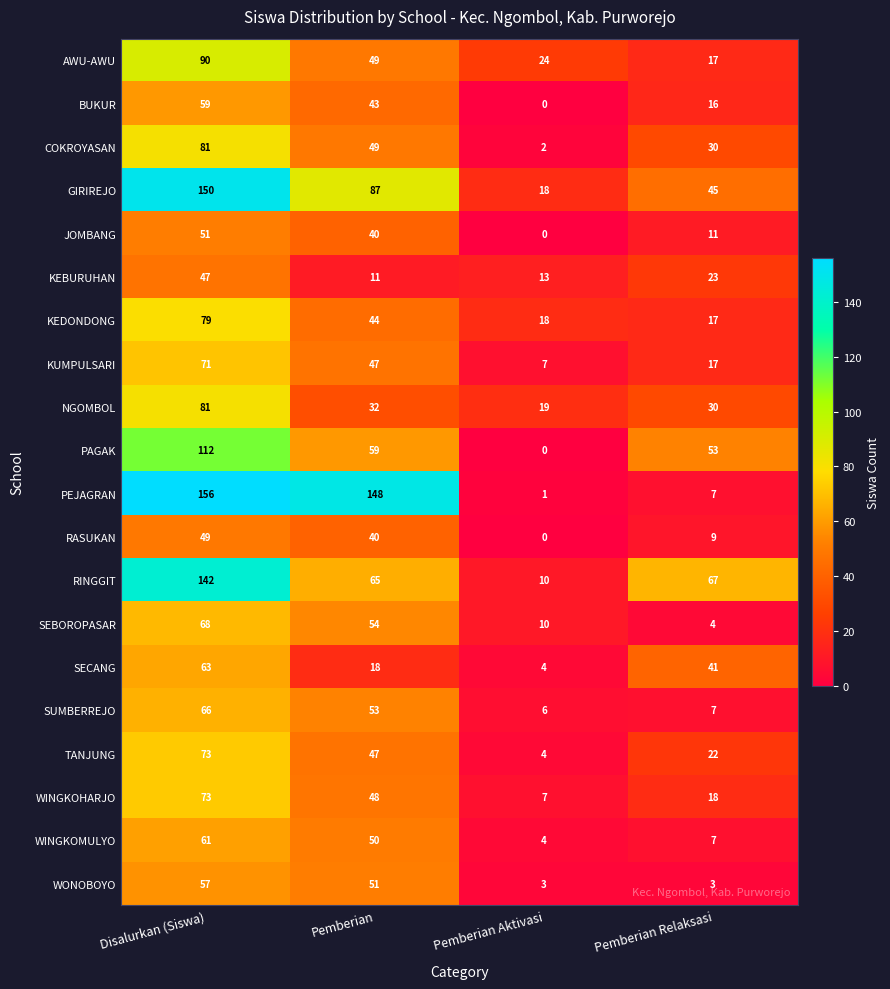

What is the spread (max minus min) of values at Pemberian Aktivasi?

24